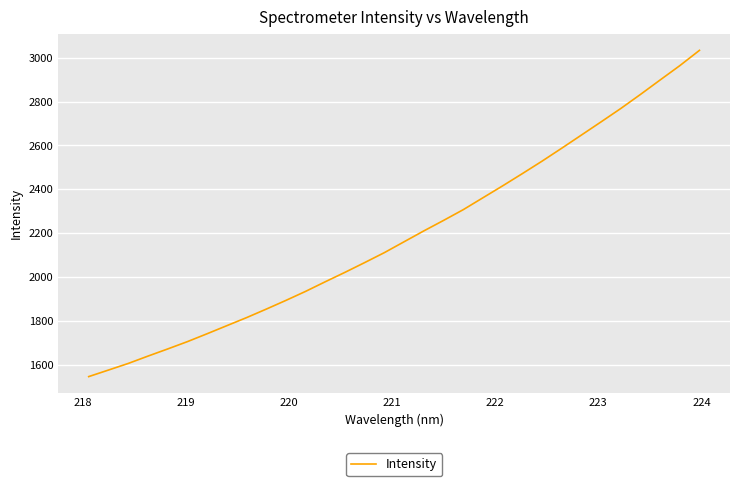

Count the number of categories in the chart.

32